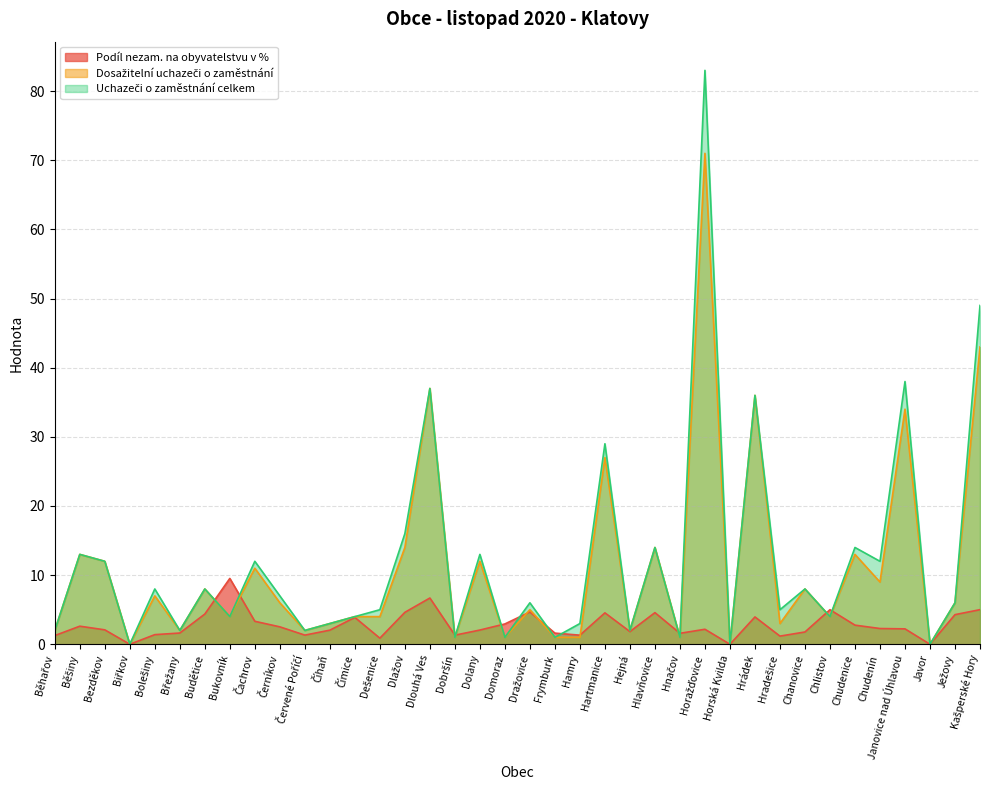

True or false: Uchazeči o zaměstnání celkem has a value of 4.0 at Čímice.

True